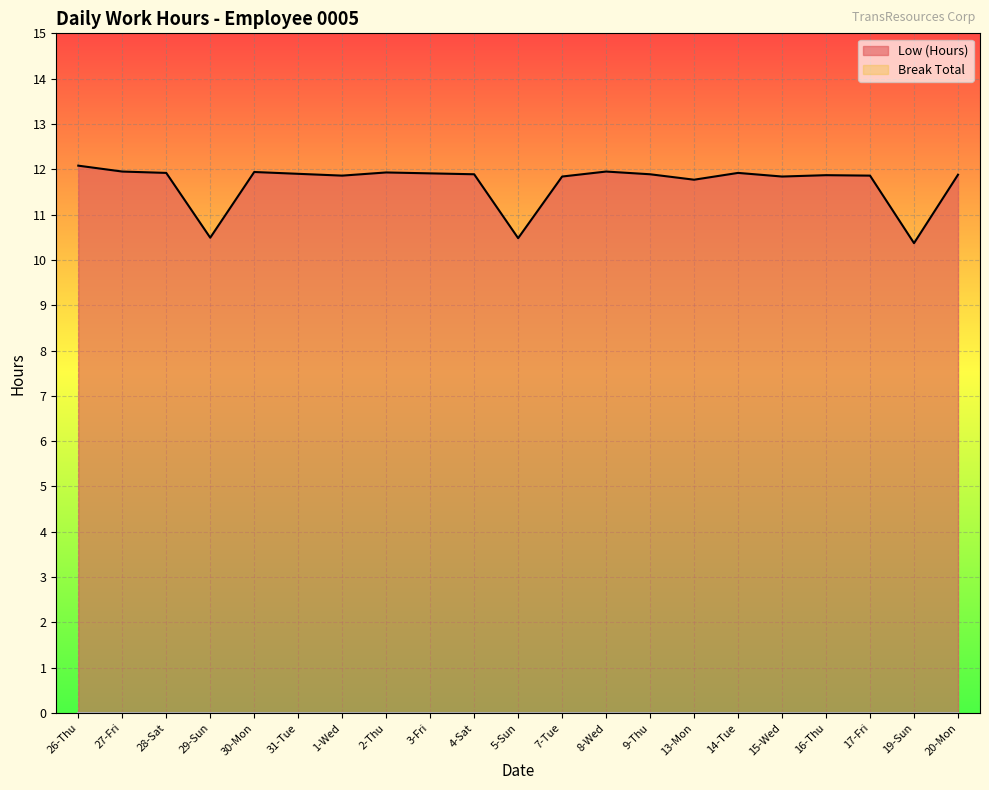

What is the sum of the values at 8-Wed and 3-Fri?

23.9